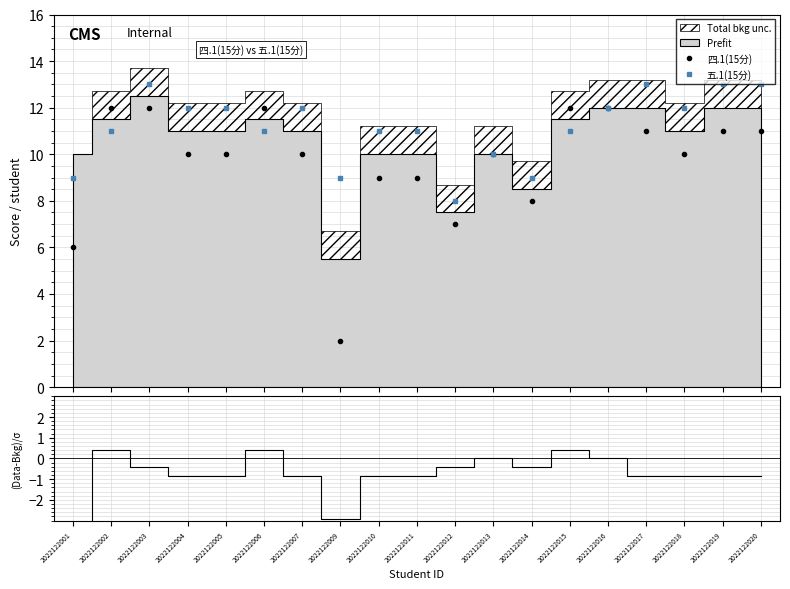

Does the chart have visible grid lines?

Yes